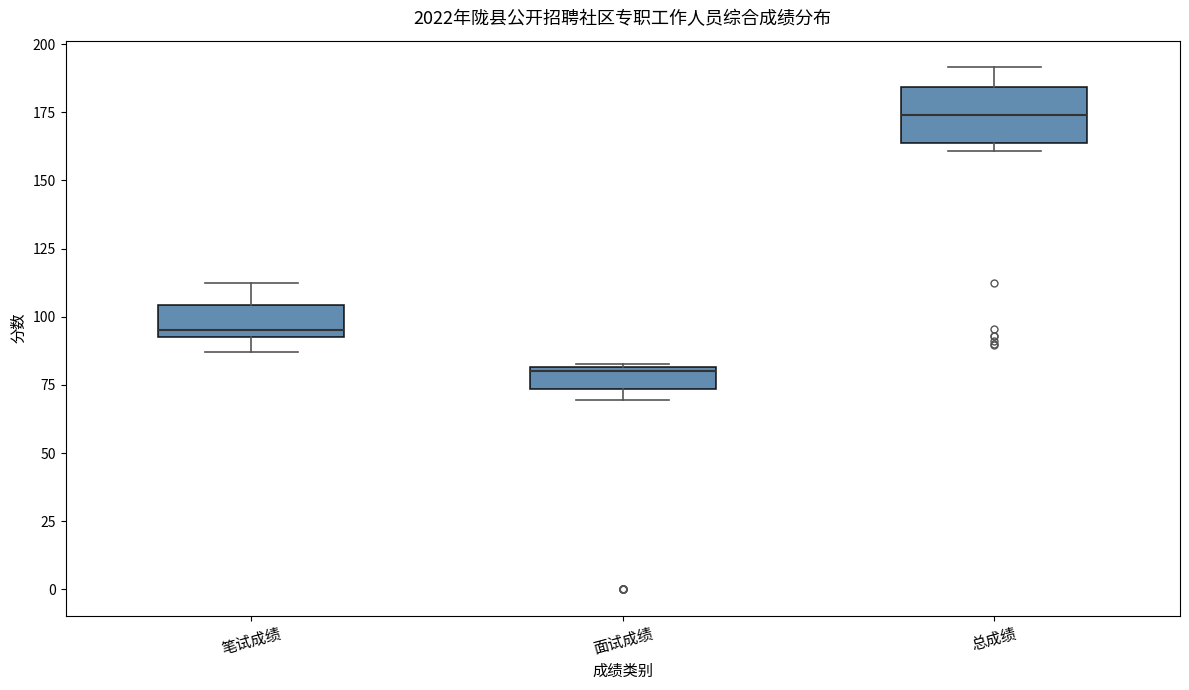

Which box's median line is the highest?

总成绩